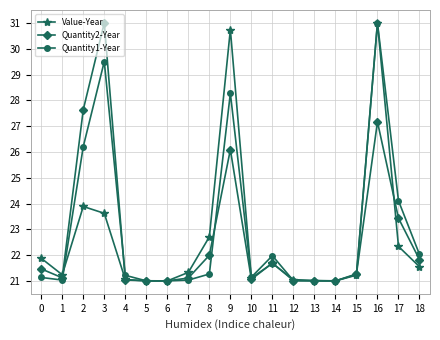

What is the average value of the Quantity2-Year series?

22.8